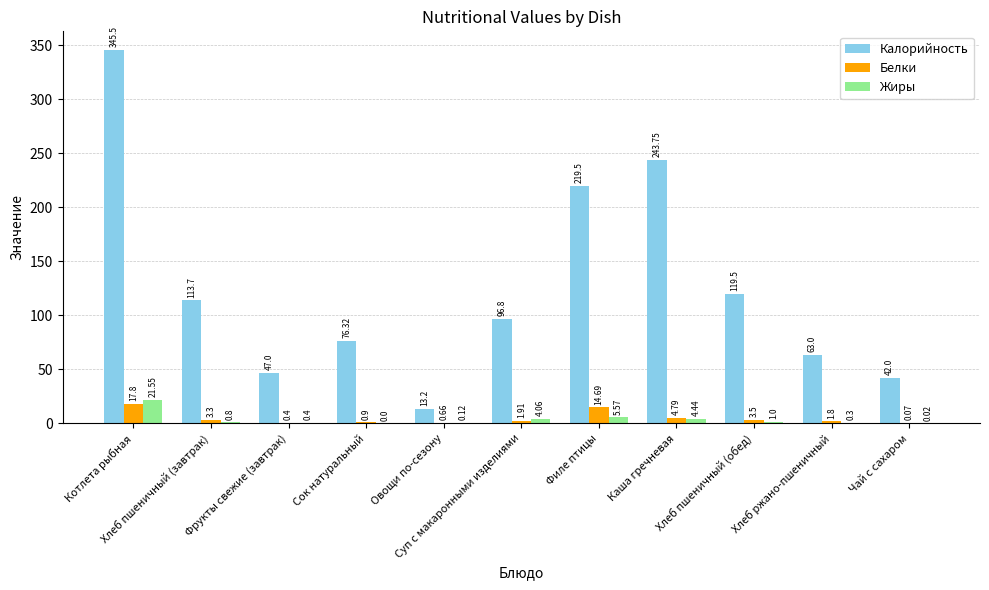

Which series has the largest total across all categories?

Калорийность